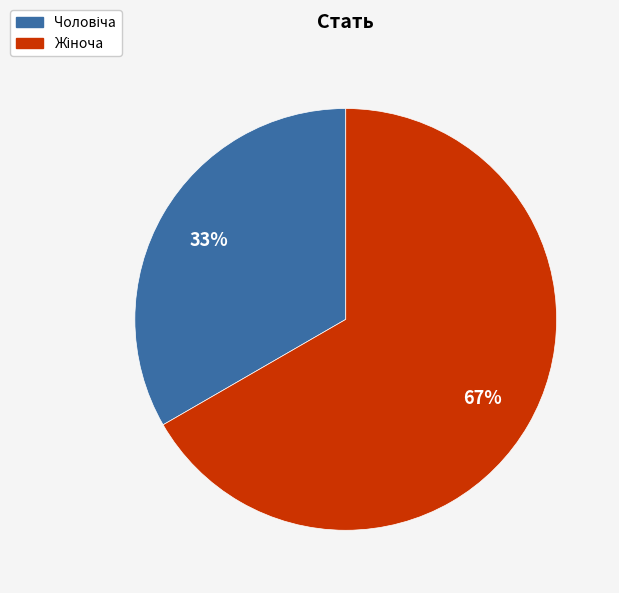

Does any single category account for the majority?

Yes